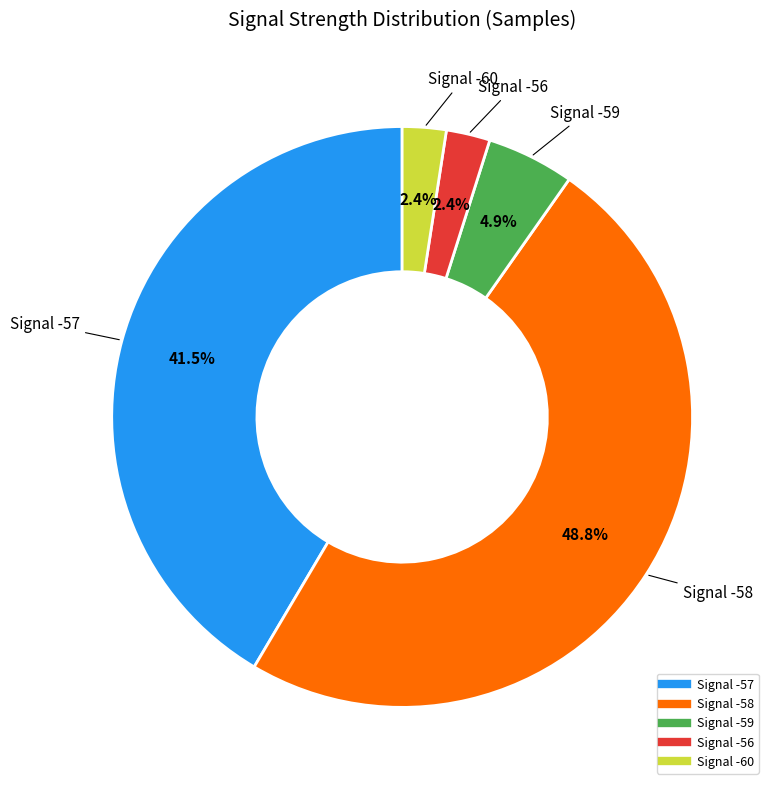

Is there a majority slice in this chart?

No